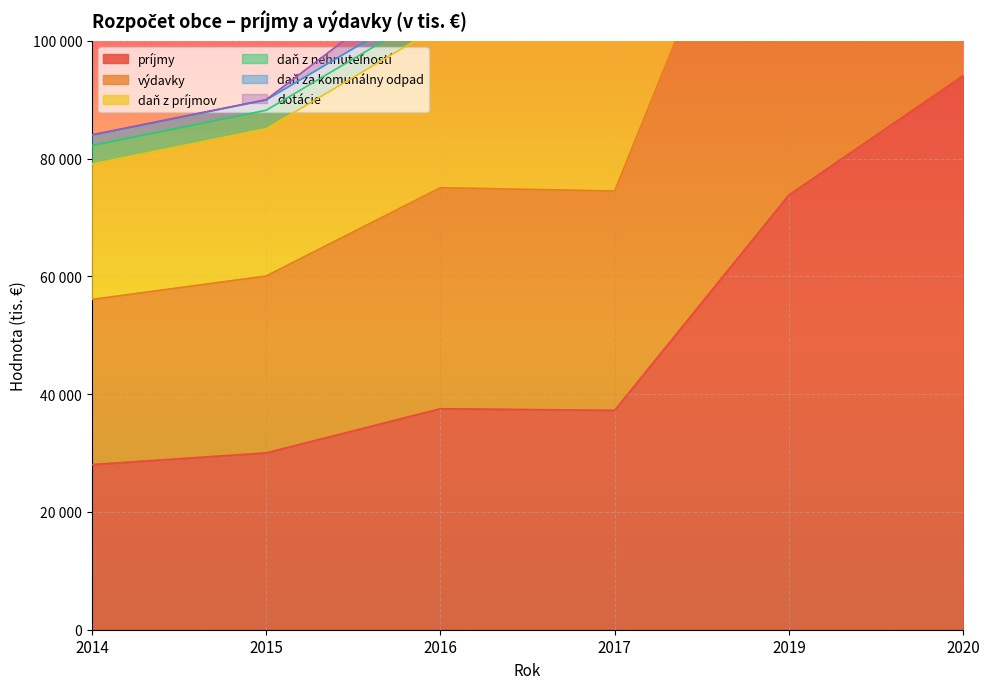

True or false: výdavky has a value of 119621 at 2017.

False